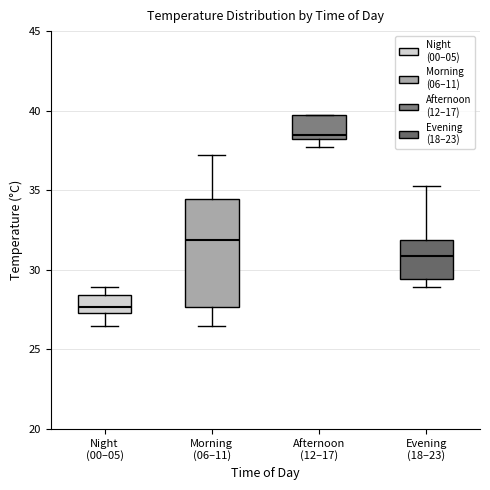

Which box is the tallest, from its lower edge to its upper edge?

Morning (06–11)